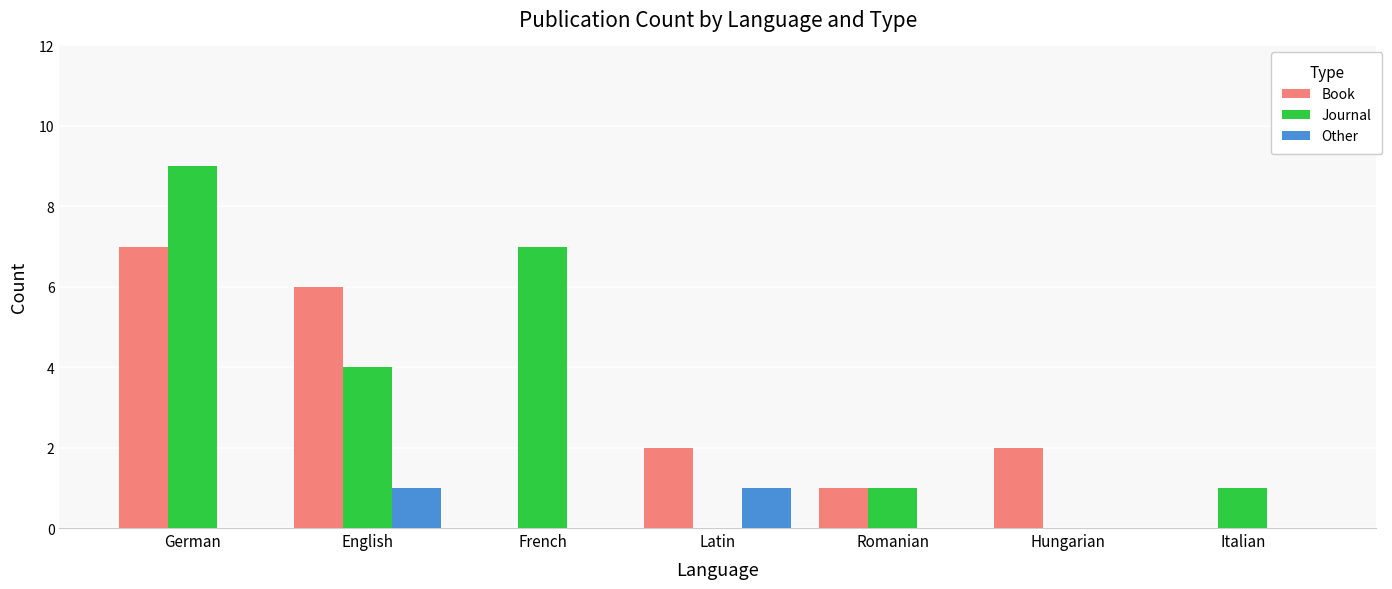

Are the bars grouped side by side (vs. stacked)?

Yes